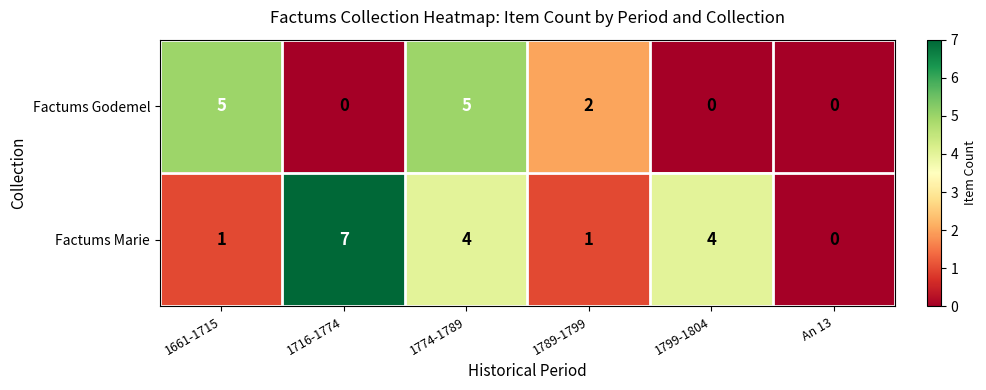

How many distinct data groups are displayed?

2